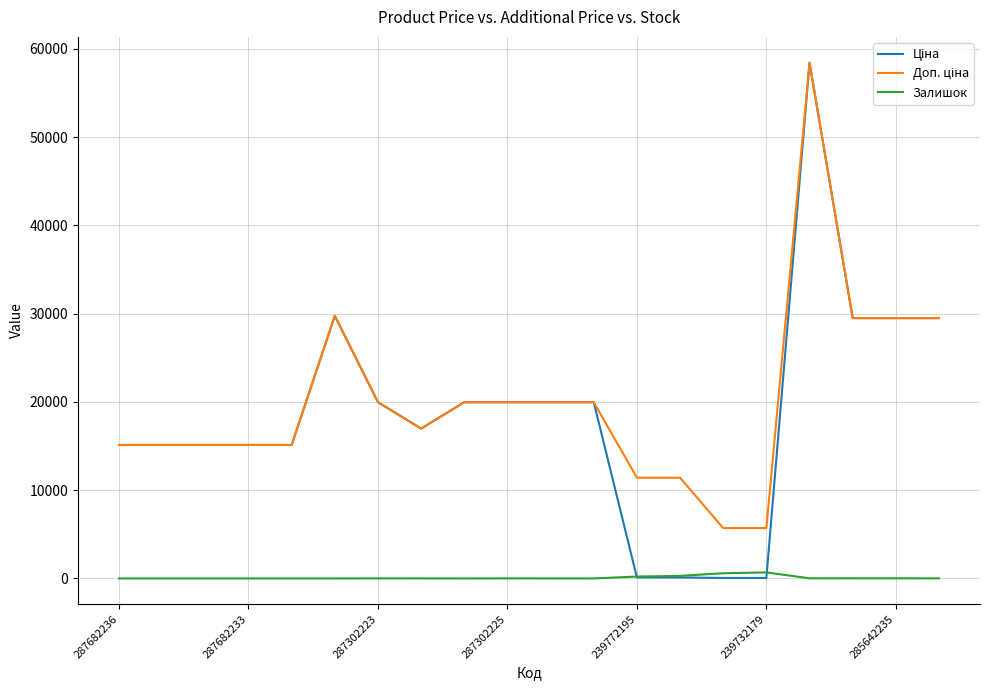

What is the maximum value shown in the chart?

58426.5